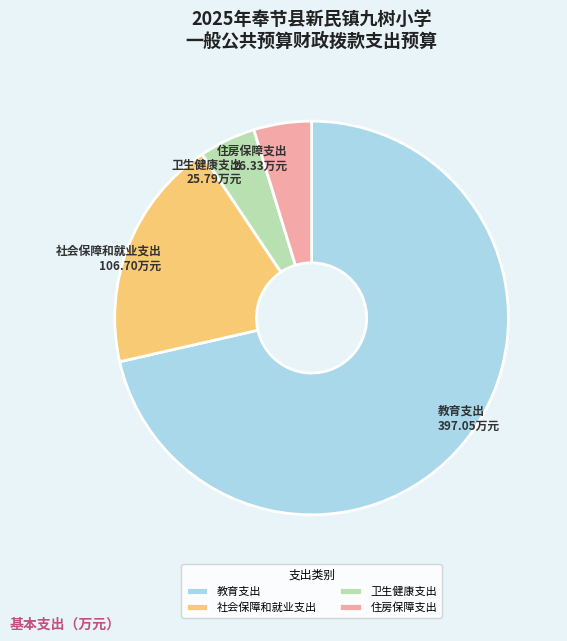

Does 卫生健康支出 represent more than half of the total?

No